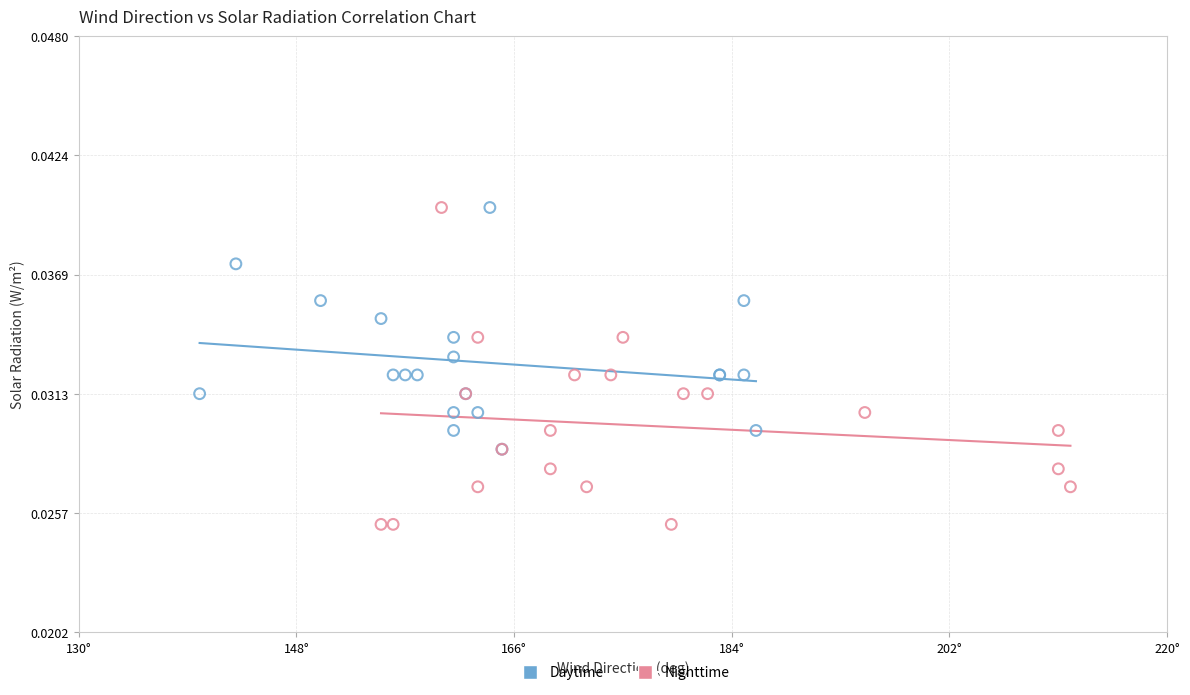

What are all the series names shown in the legend?

Daytime, Nighttime